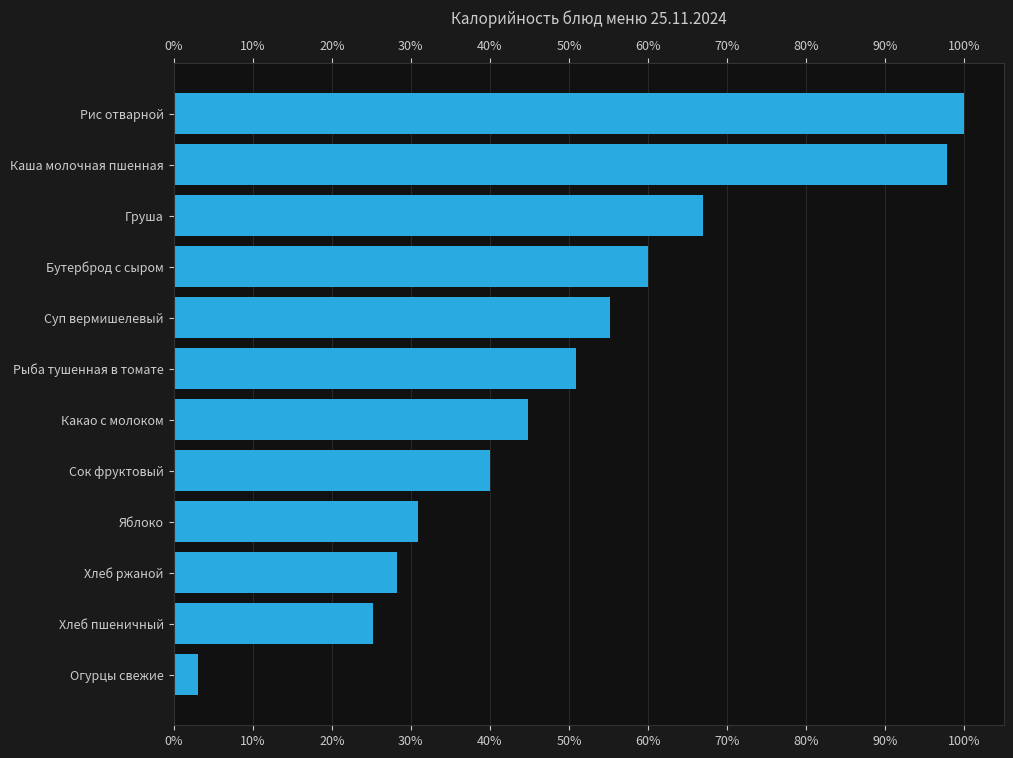

Reading bottom to top, list all the values displayed in this chart.

Огурцы свежие=3.0	Хлеб пшеничный=25.2	Хлеб ржаной=28.3	Яблоко=30.9	Сок фруктовый=40.0	Какао с молоком=44.8	Рыба тушенная в томате=50.9	Суп вермишелевый=55.2	Бутерброд с сыром=60.0	Груша=67.0	Каша молочная пшенная=97.8	Рис отварной=100.0